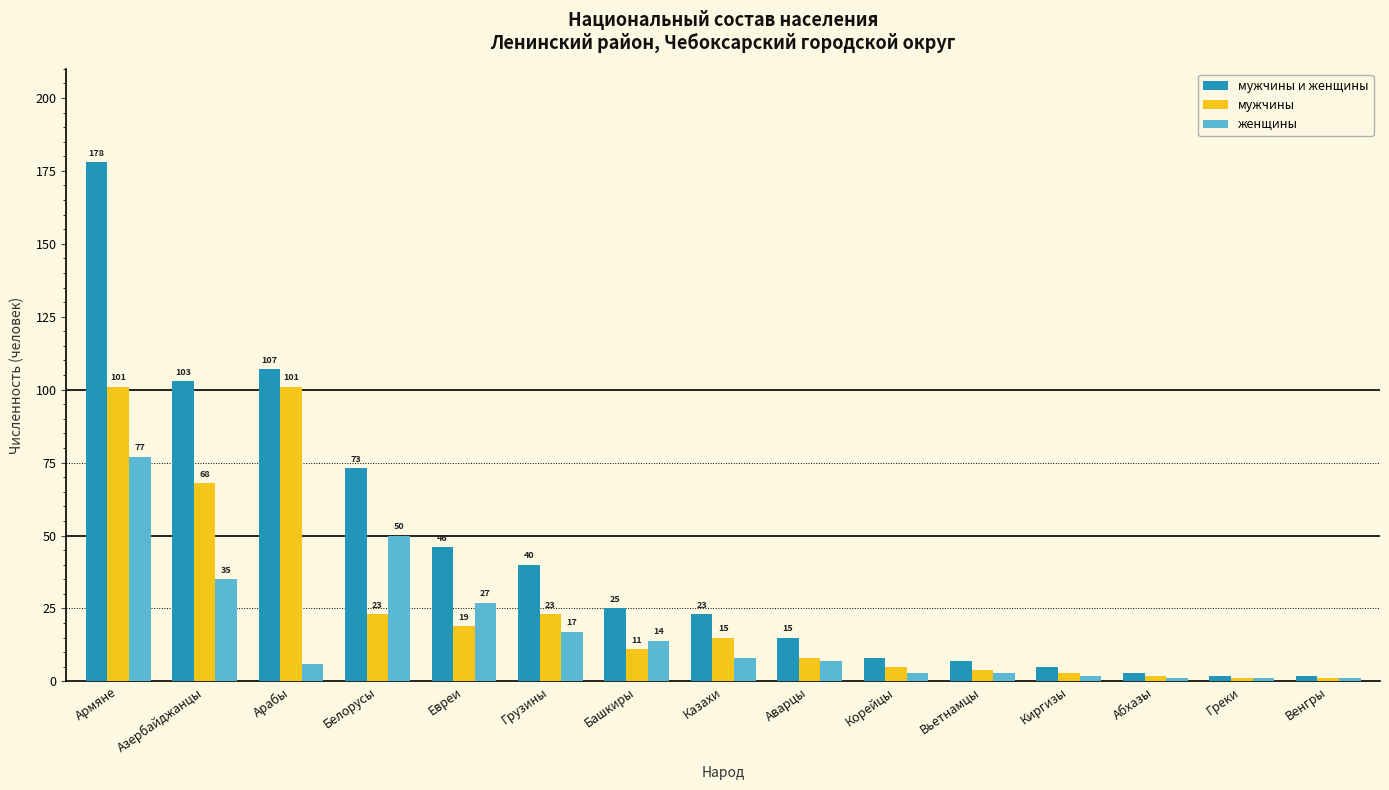

Which series has the widest spread of values?

мужчины и женщины